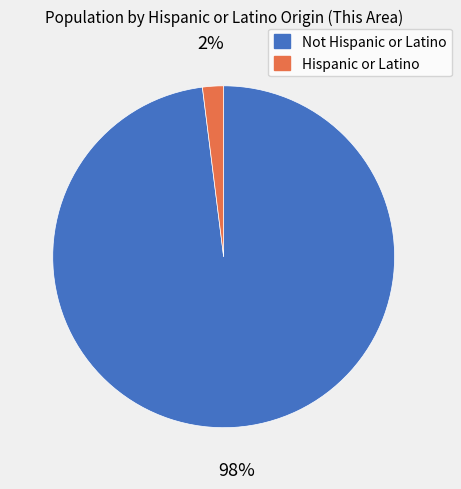

What percentage is the Not Hispanic or Latino slice, to the nearest percent?

98%